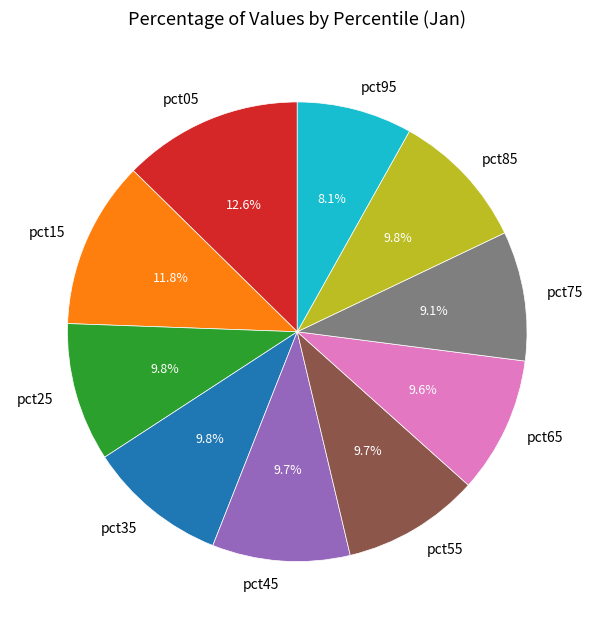

Which slice is the smallest?

pct95